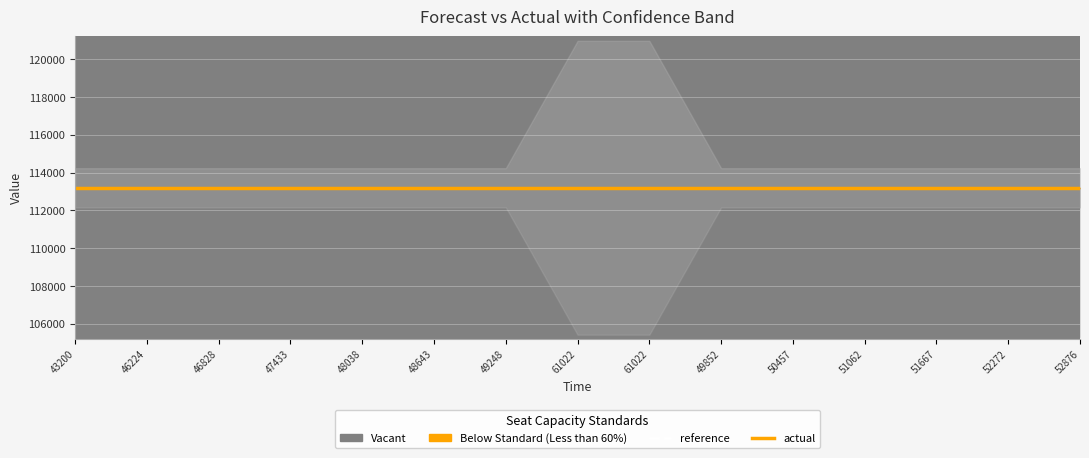

Reading left to right, what are all the values shown in this chart?

reference: 113197.4	113197.4	113197.4	113197.4	113197.4	113197.4	113197.4	113197.4	113197.4	113197.4	113197.4	113197.4	113197.4	113197.4	113197.4
actual: 113197.0	113197.0	113197.0	113197.0	113197.0	113197.0	113197.0	113197.0	113197.0	113197.0	113197.0	113197.0	113197.0	113197.0	113197.0